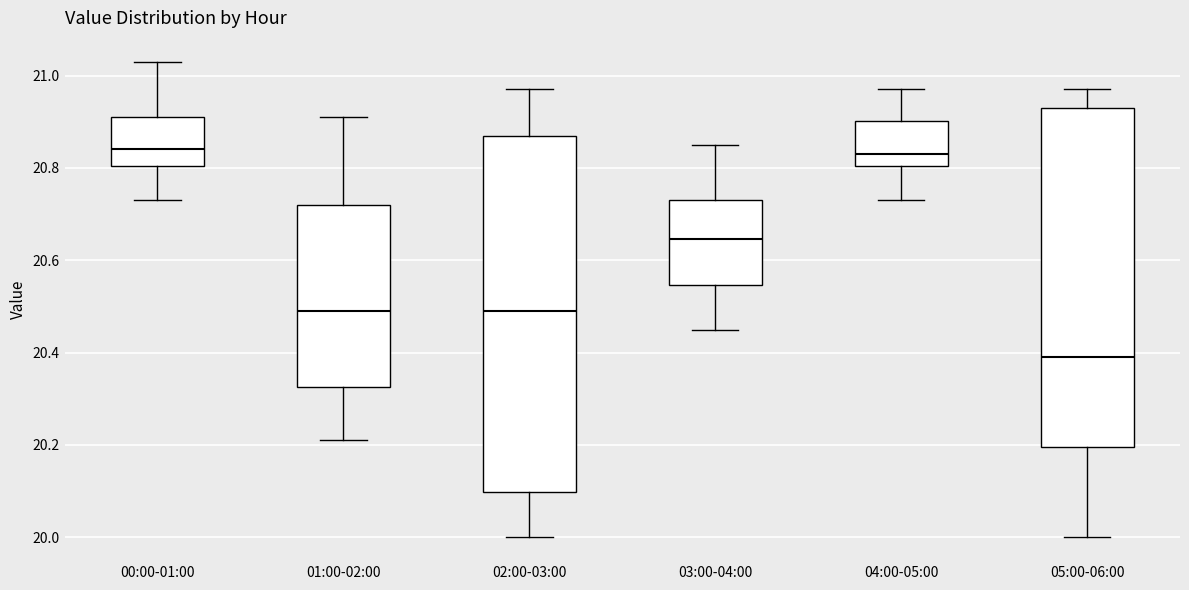

Comparing the boxes themselves (not the whiskers), which one is the tallest?

02:00-03:00